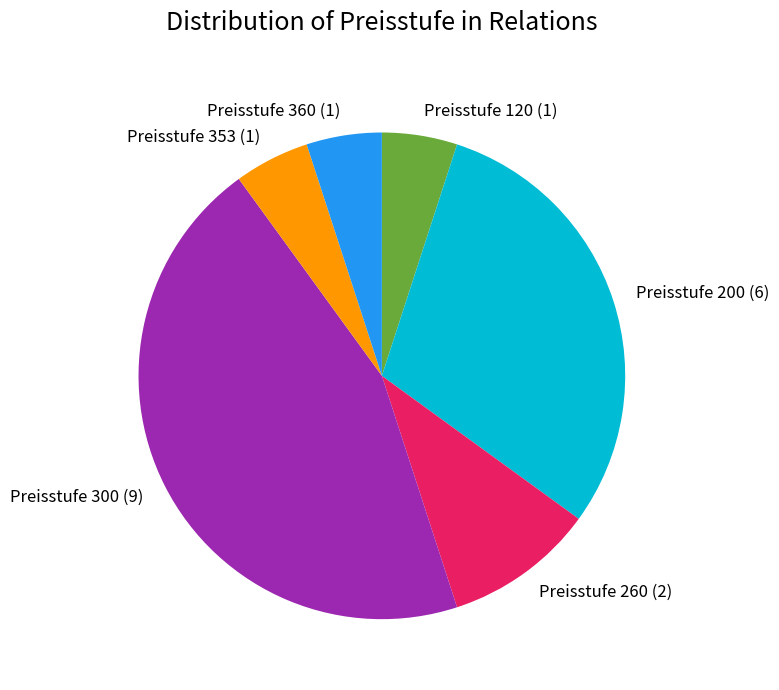

Is Preisstufe 353 (1) the majority of the pie?

No